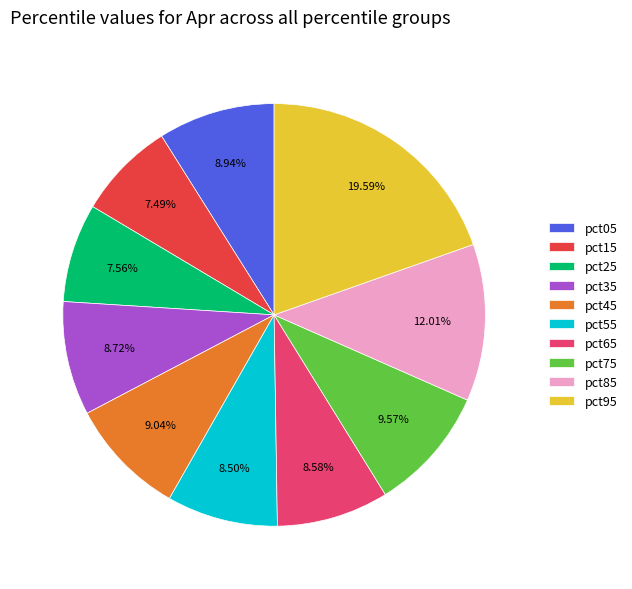

Which has a higher value, pct95 or pct65?

pct95